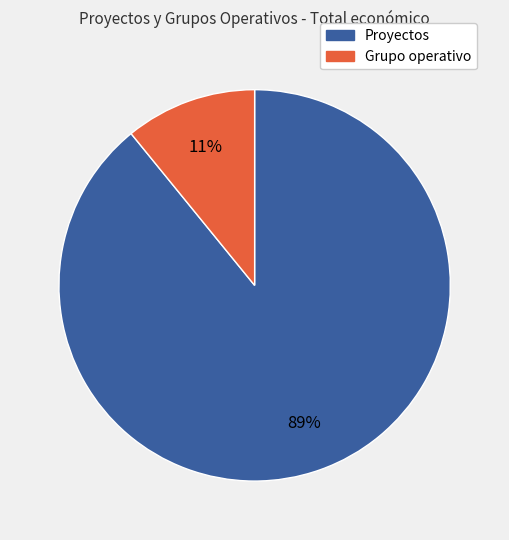

Does any single category account for the majority?

Yes